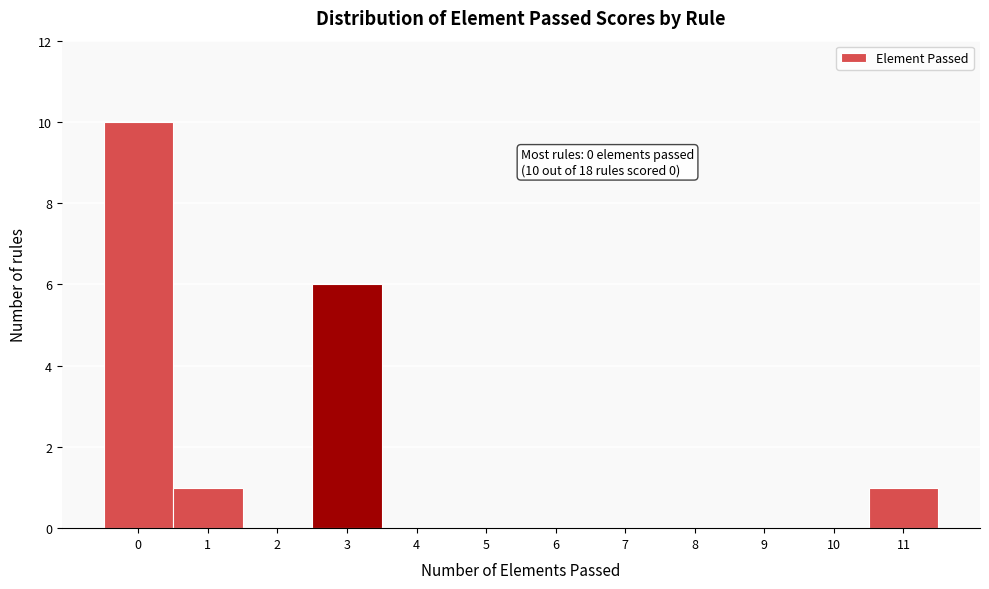

Over which range of the x-axis is the bar tallest?

-0.5 to 0.5